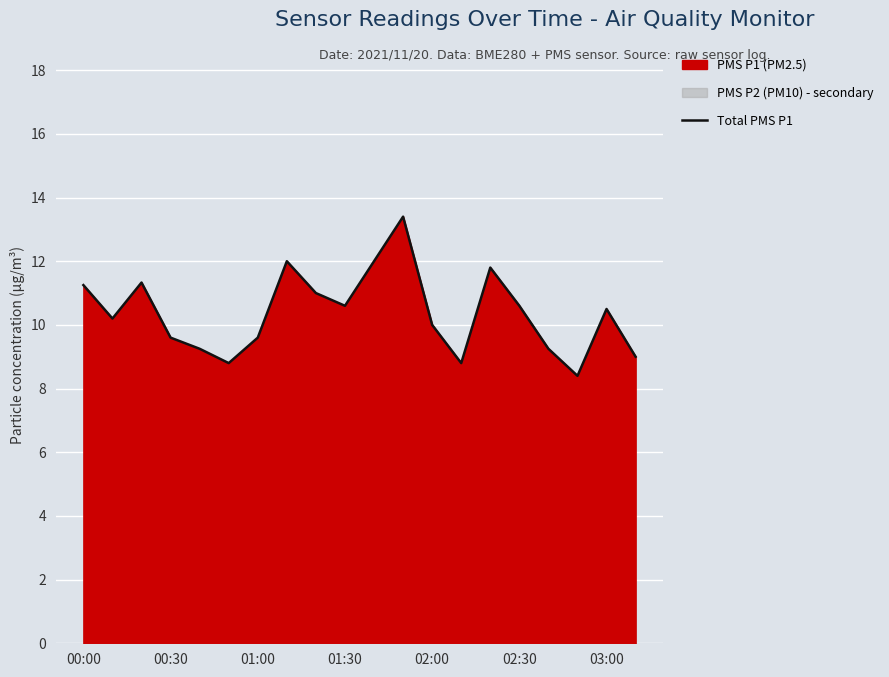

What is the label of the 20th point from the right?

00:00